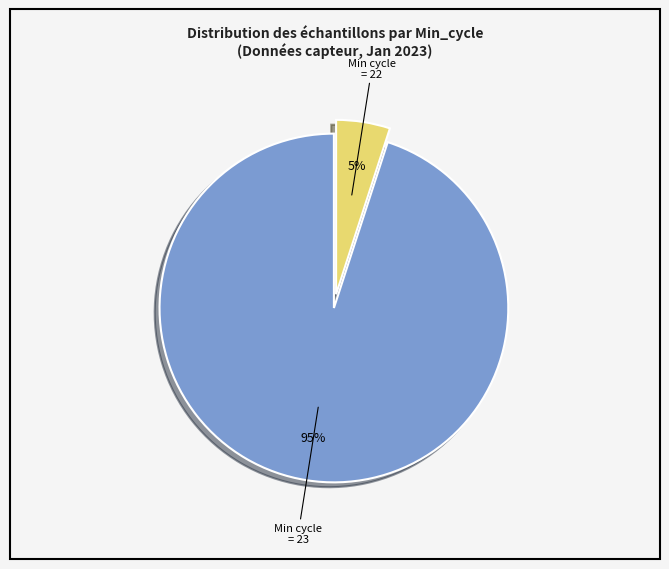

How many slices are in this pie chart?

2